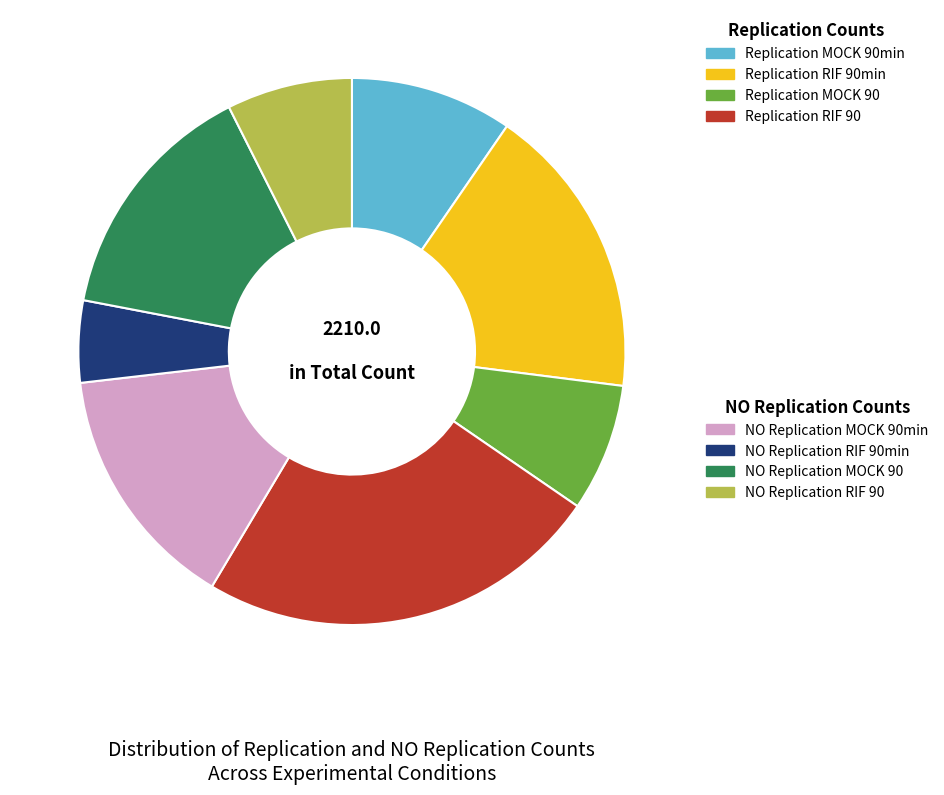

Is there a majority slice in this chart?

No